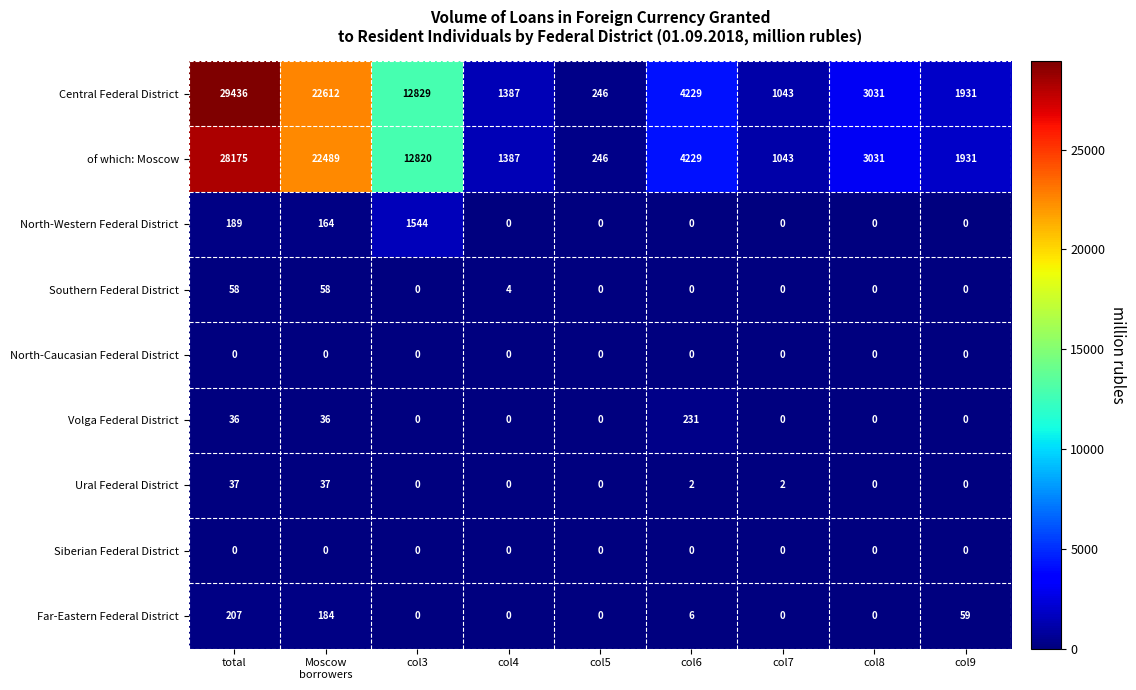

Count the number of categories in the chart.

9